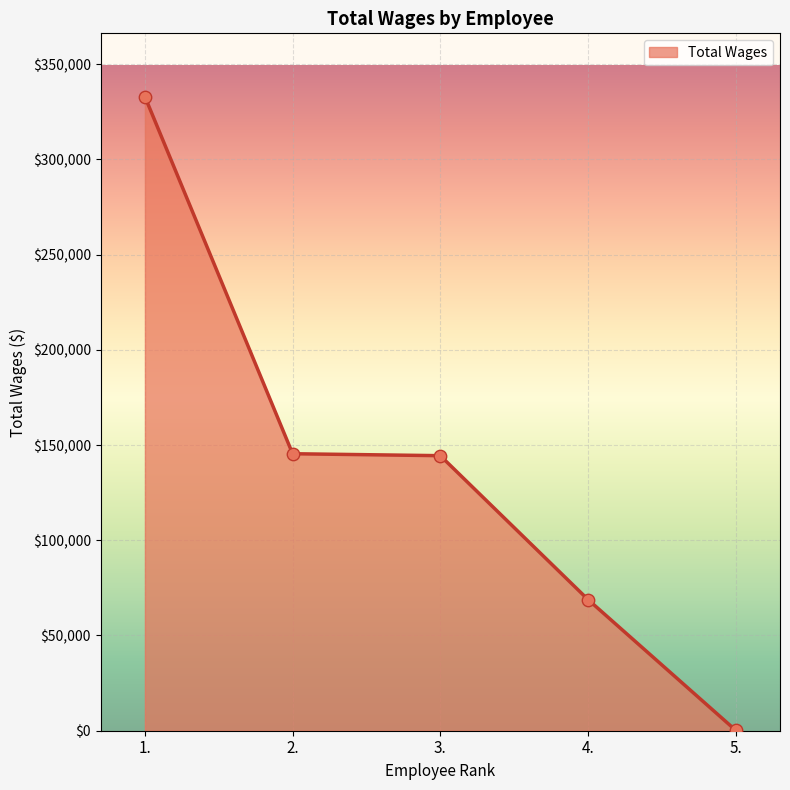

Between 3. and 4., which is larger?

3.